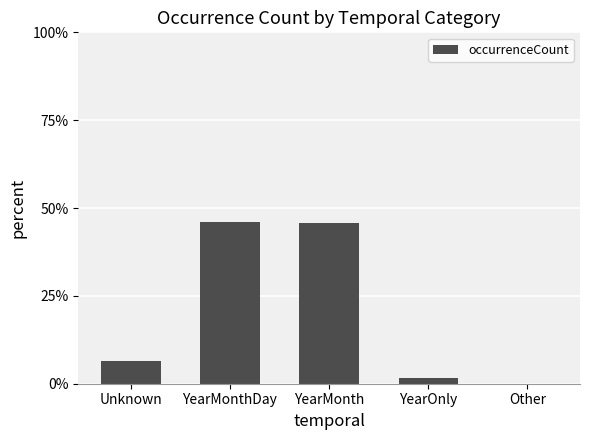

What is the greatest value displayed?

46.0